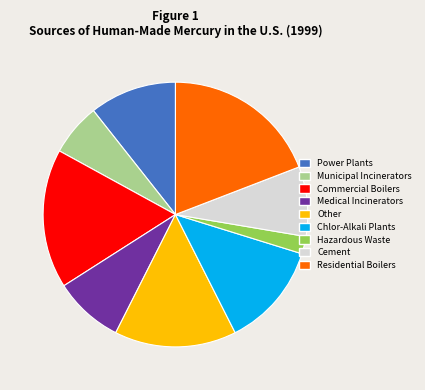

Is it true that Other is 15% of the pie?

True